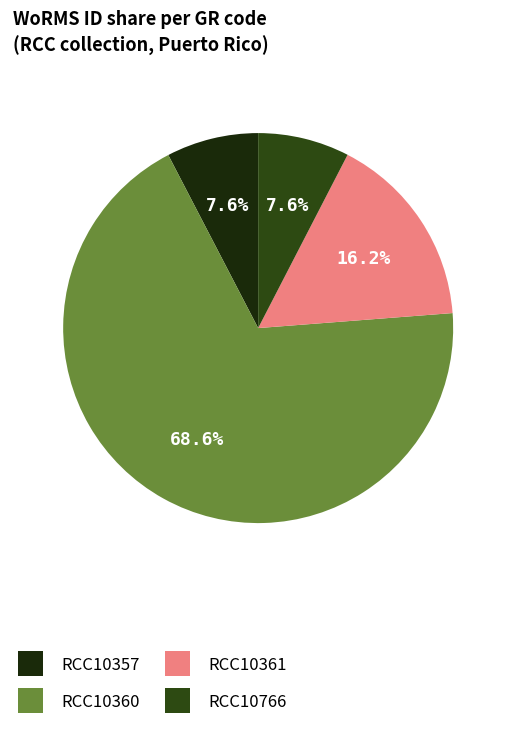

Combined, do RCC10361 and RCC10360 account for over 50%?

Yes